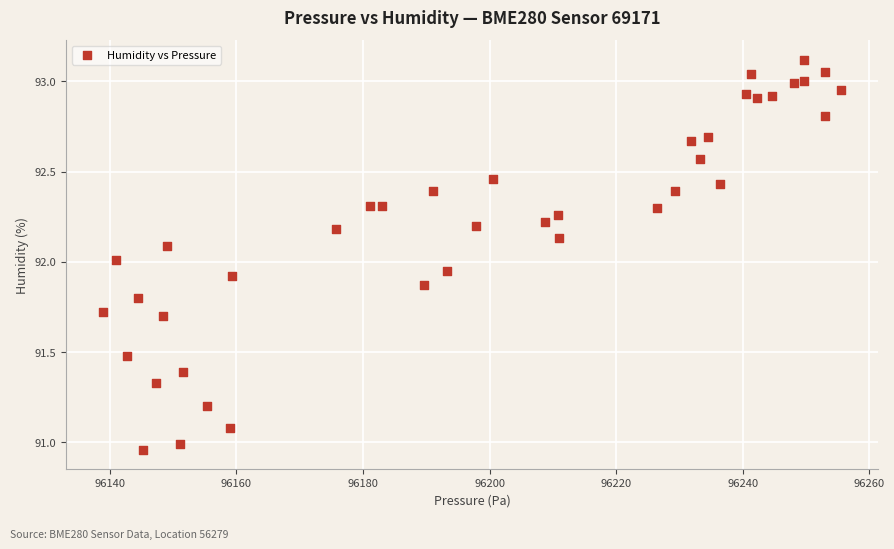

What is the range of Y values (max minus min)?

2.2